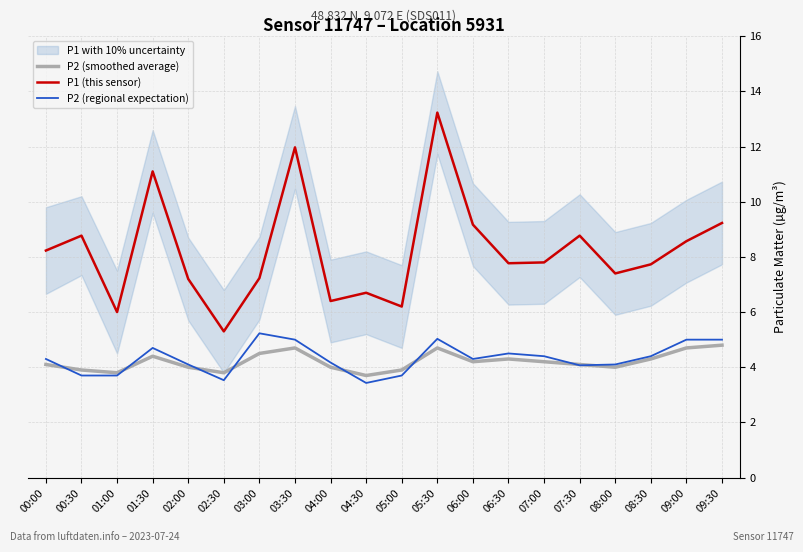

At which label does P2 (regional expectation) reach its minimum?

04:30